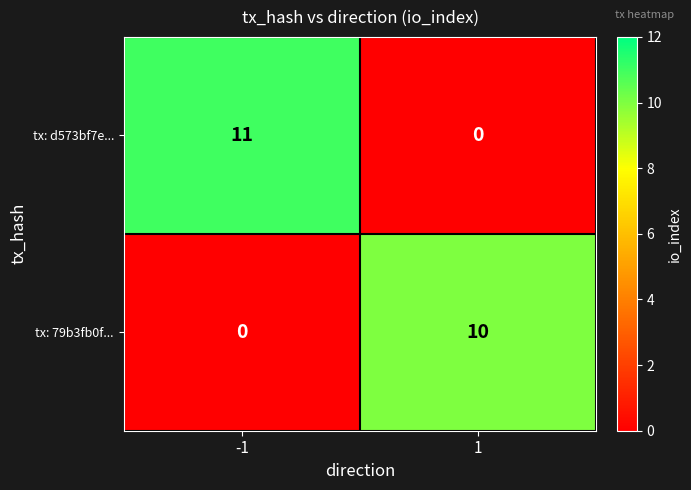

At -1, list the series in order from smallest to largest.

tx: 79b3fb0f..., tx: d573bf7e...